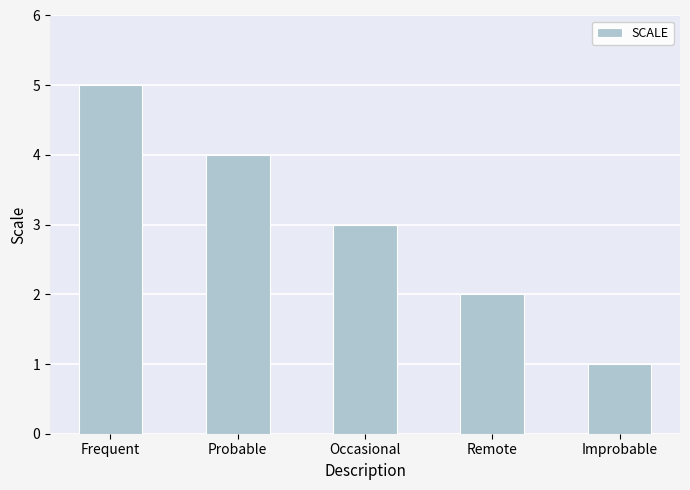

What is the maximum value shown in the chart?

5